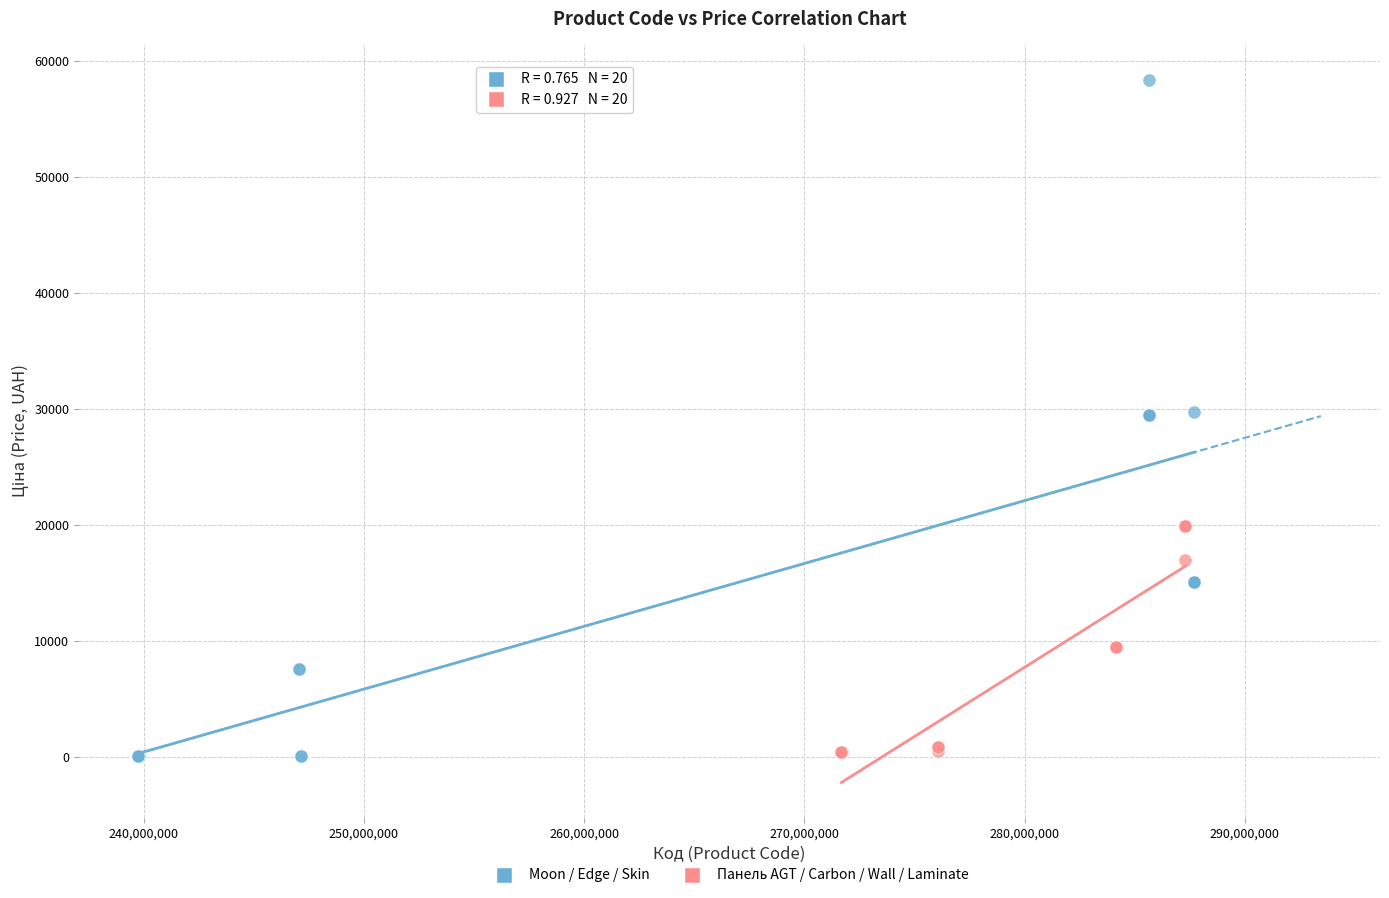

Which series has the largest Y range (max minus min)?

Moon / Edge / Skin